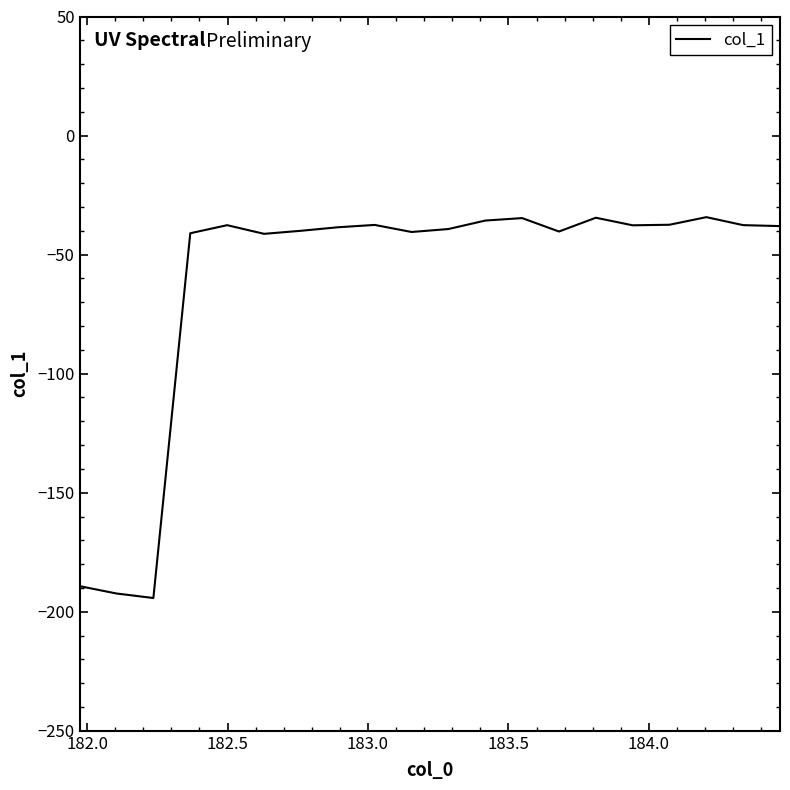

What is the smallest value displayed?

-194.2